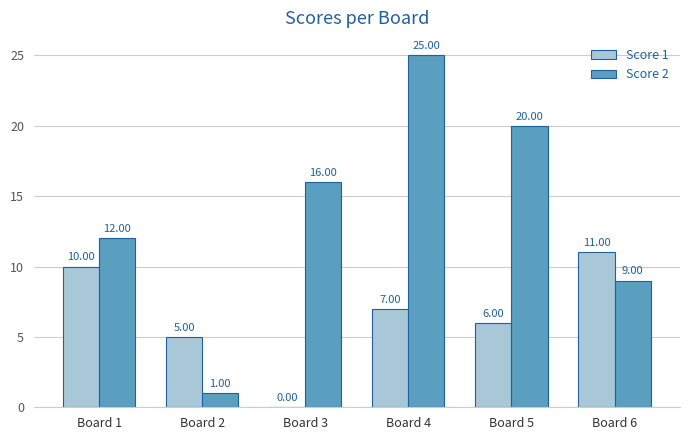

Which series has the largest total across all categories?

Score 2